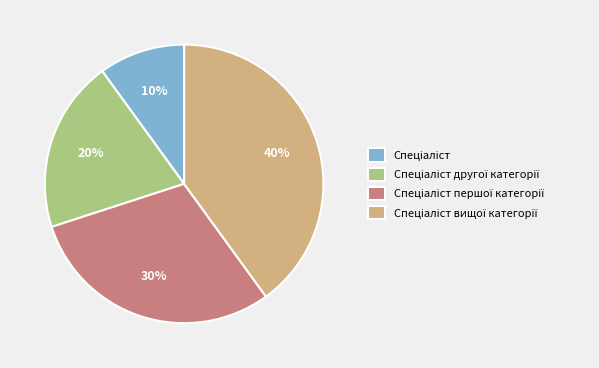

To the nearest percent, what is the difference between the largest and smallest slice percentages?

30%